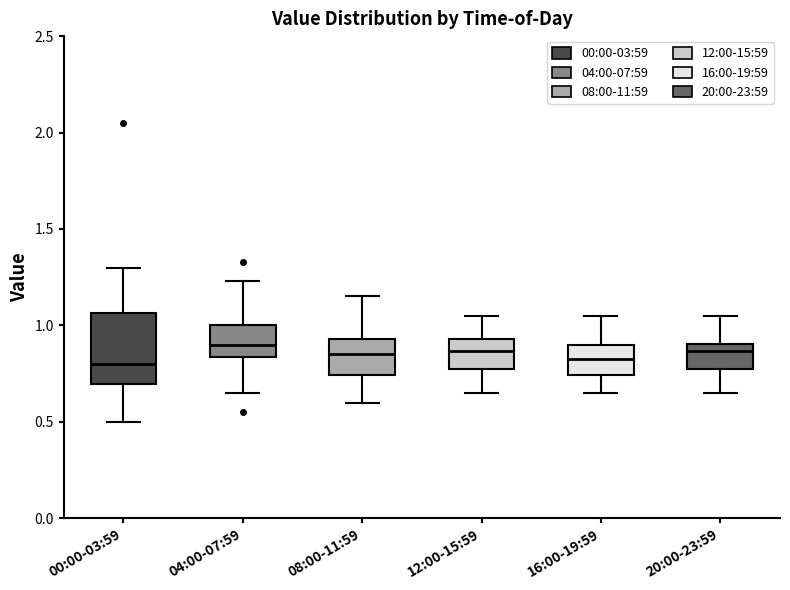

Comparing the boxes themselves (not the whiskers), which one is the tallest?

00:00-03:59